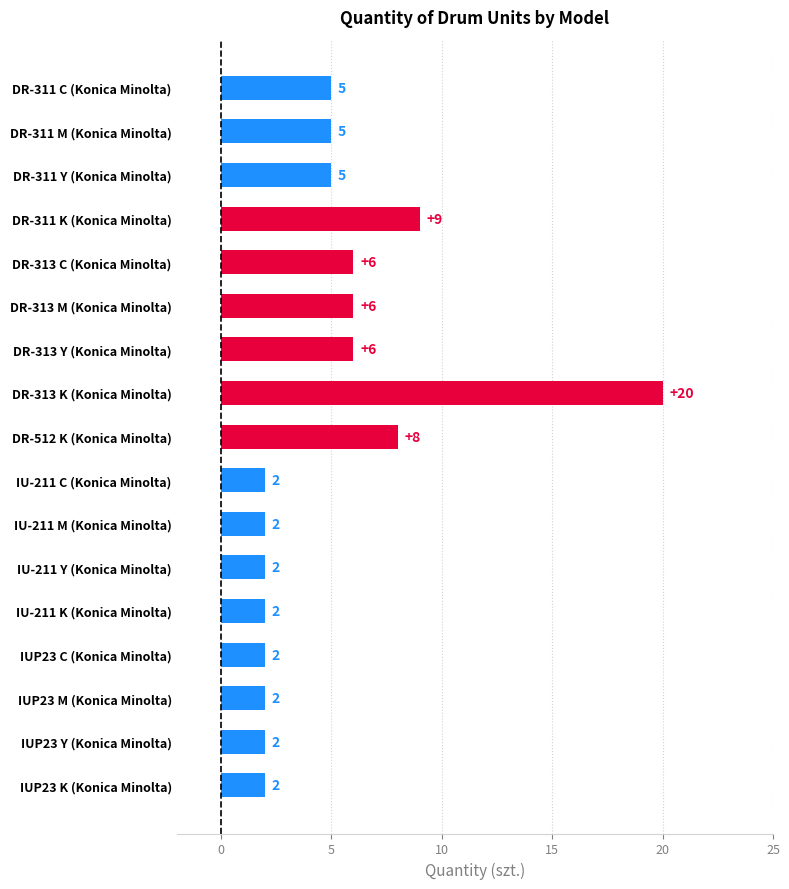

What is the average value?

5